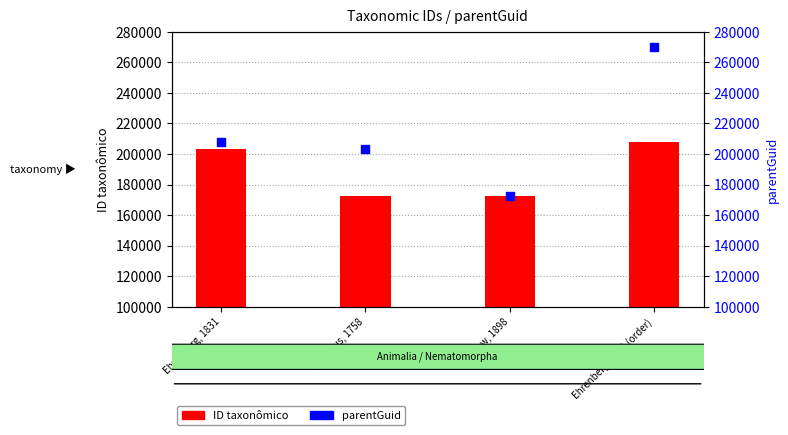

Is the value of ID taxonômico at Ehrenberg, 1831 greater than the value of parentGuid at Linstow, 1898?

Yes